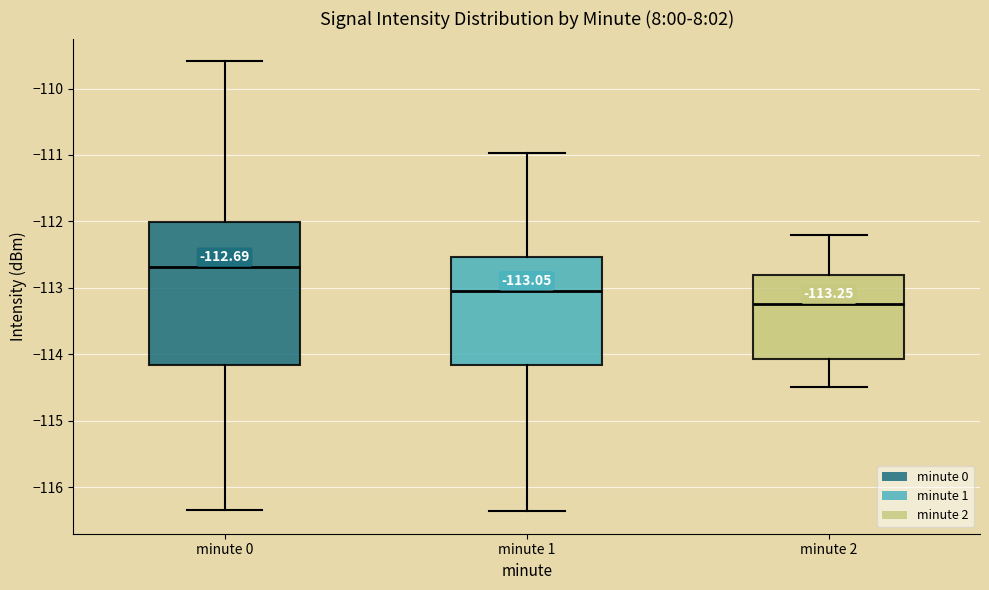

Which box's median line is the lowest?

minute 2